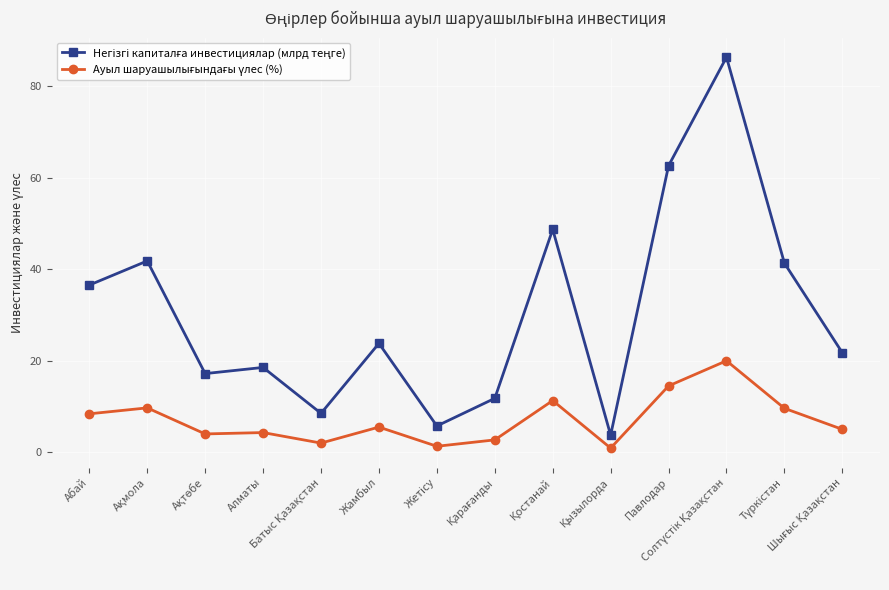

At how many categories does at least one series exceed 32?

6